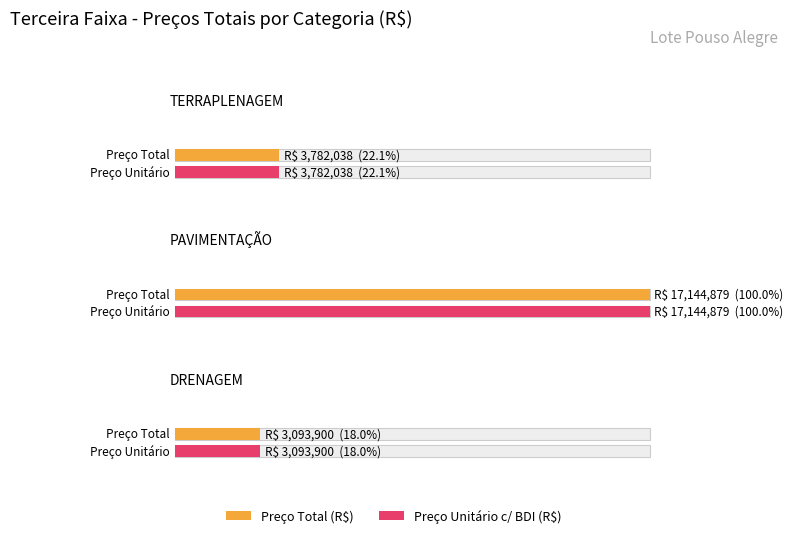

How many data points in Maximum utilization are above 3782037?

2